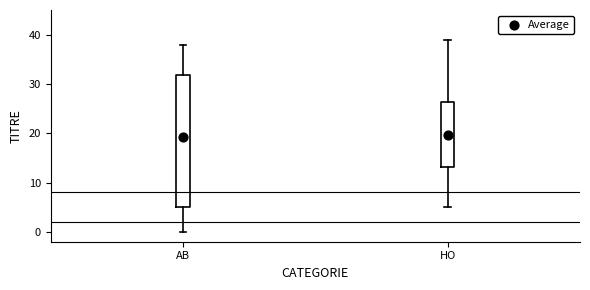

Where does the median line of the box for AB sit on the y-axis? The values are not printed on the chart, so give them approximately, as read against the axis.

23